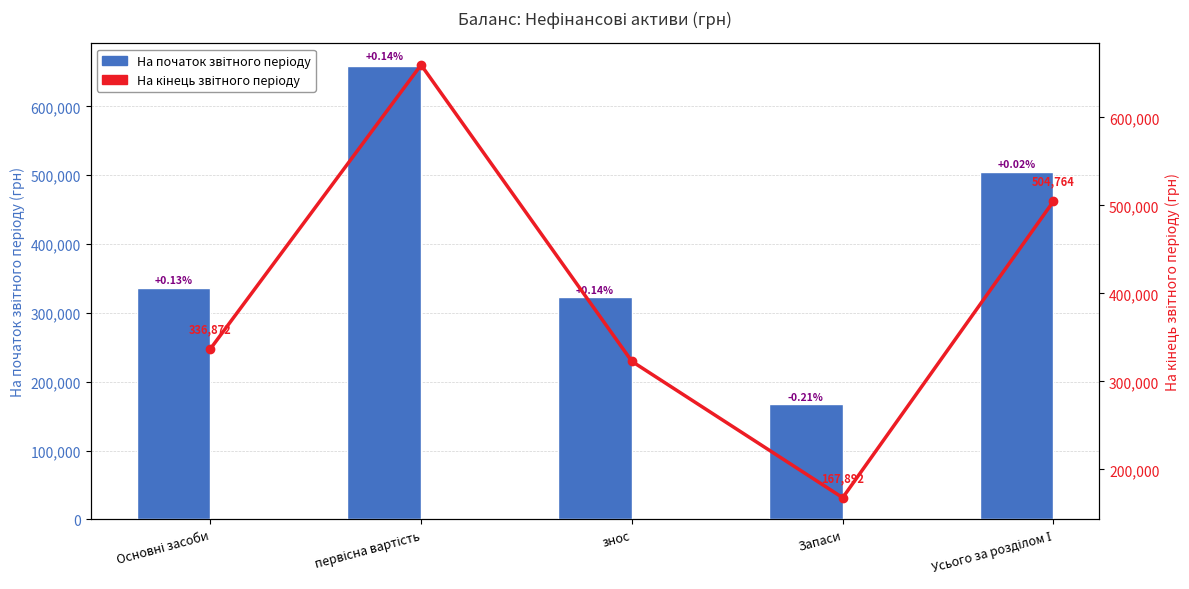

Is the value of На початок звітного періоду at Усього за розділом І greater than the value of На кінець звітного періоду at Основні засоби?

Yes